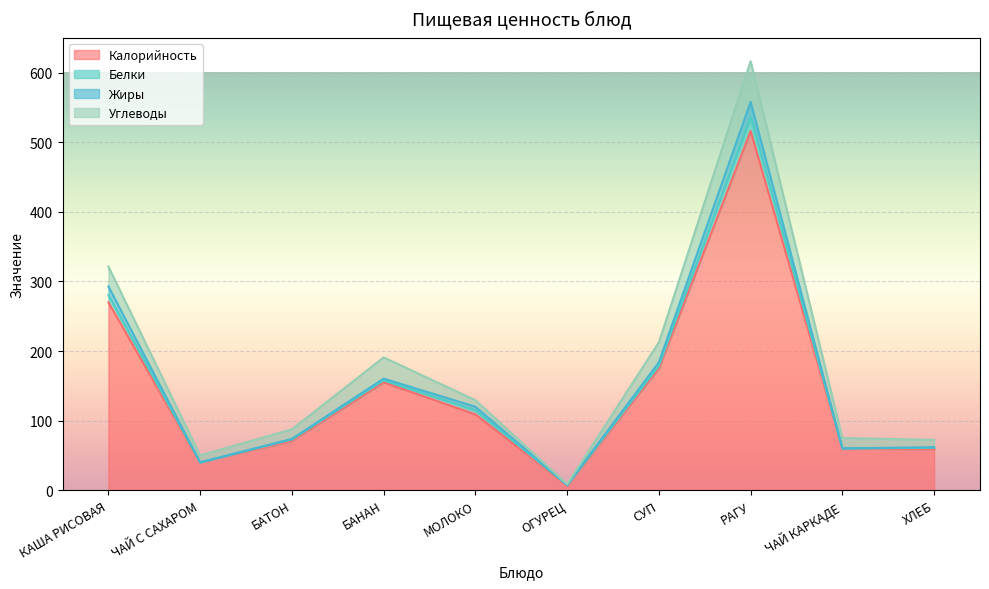

At which category does Жиры reach its first local valley?

ЧАЙ С САХАРОМ